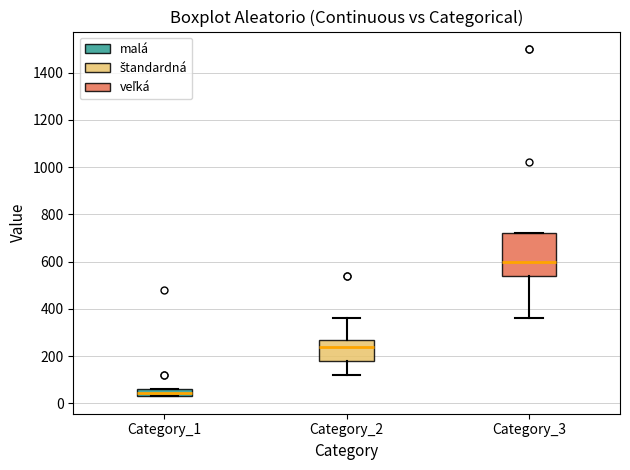

Reading left to right, transcribe this box plot: for each box, give where its median line is, the range the box spans, and where its two whiskers end, as read against the y-axis. The values are not printed on the chart, so give them approximately, as read against the axis.

Category_1: median 40 (inside the box), box 40 to 60, whiskers 40 to 60
Category_2: median 240, box 180 to 280, whiskers 120 to 360
Category_3: median 600, box 540 to 720, whiskers 360 to 720